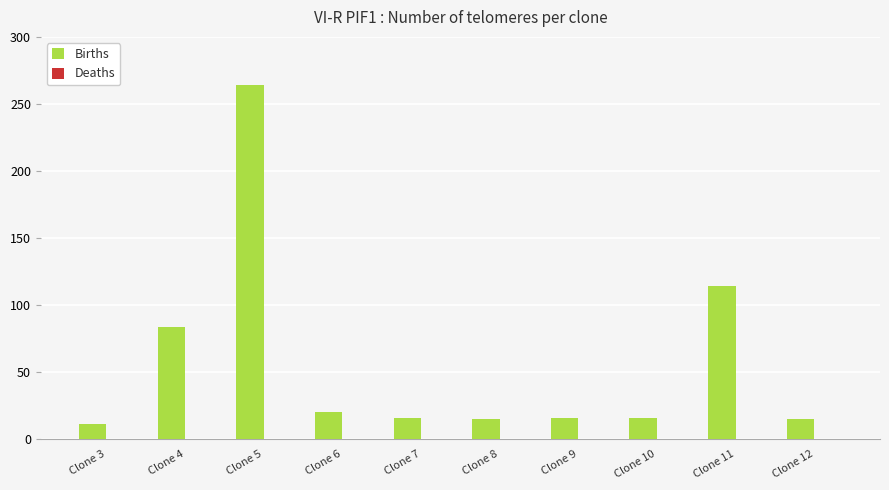

What is the difference between the maximum and minimum values?

253